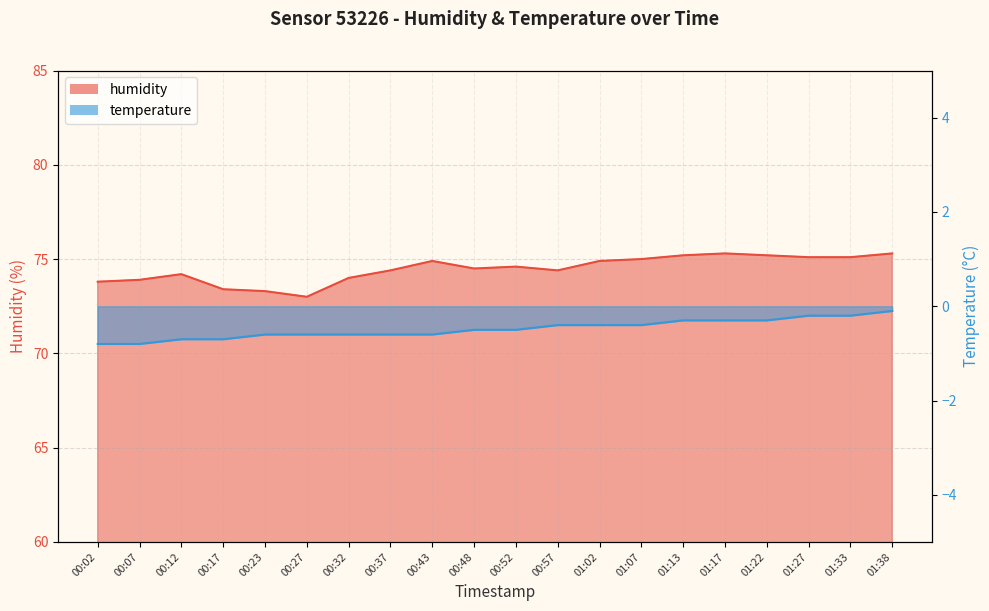

Rank the series by their average value, from lowest to highest.

temperature, humidity